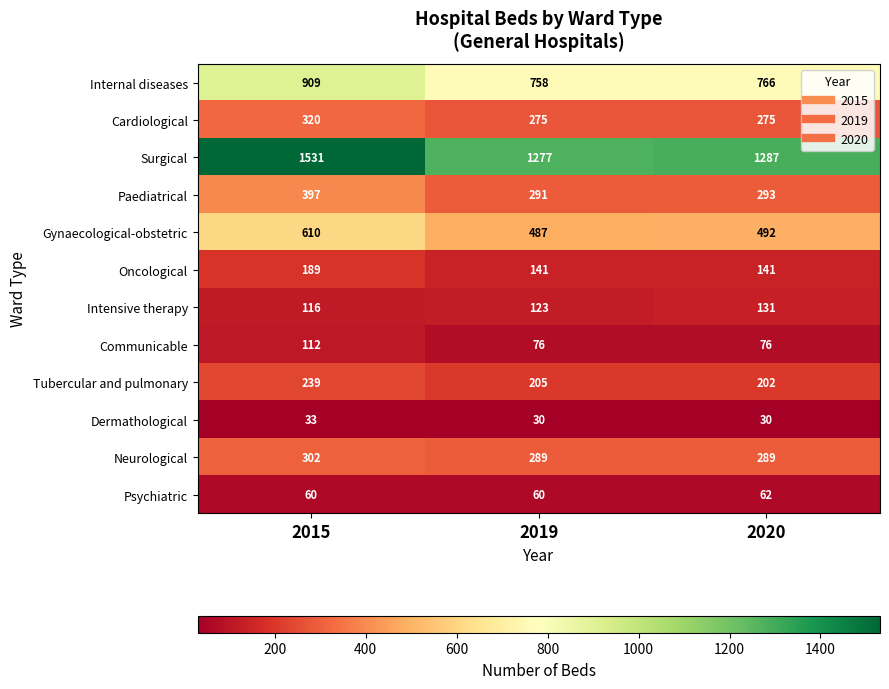

Rank the series at 2019 from lowest to highest value.

Dermathological, Psychiatric, Communicable, Intensive therapy, Oncological, Tubercular and pulmonary, Cardiological, Neurological, Paediatrical, Gynaecological-obstetric, Internal diseases, Surgical